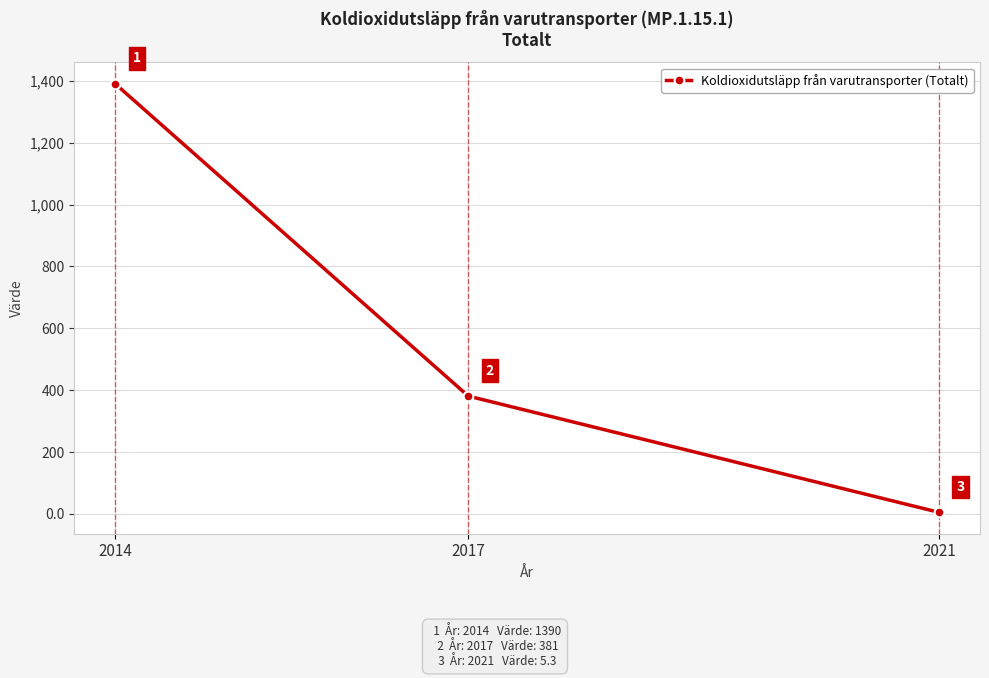

What is the sum of the values at 2021 and 2017?

386.3